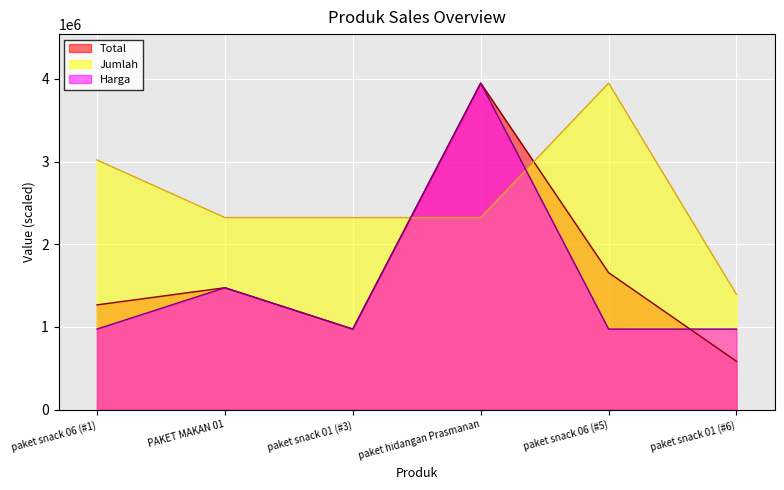

Which series has the largest total across all categories?

Jumlah